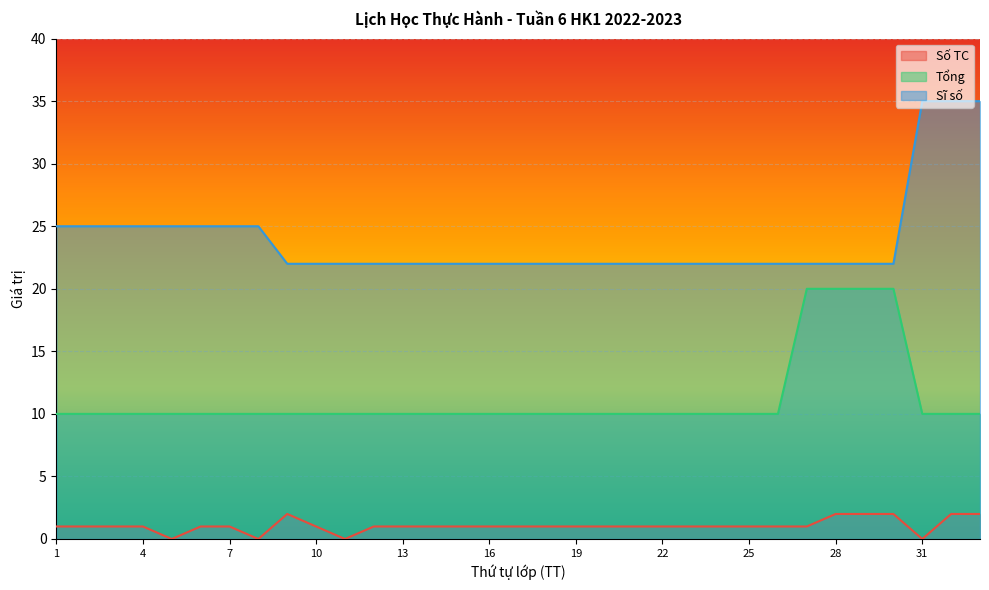

True or false: Số TC and Sĩ số intersect in this chart.

False